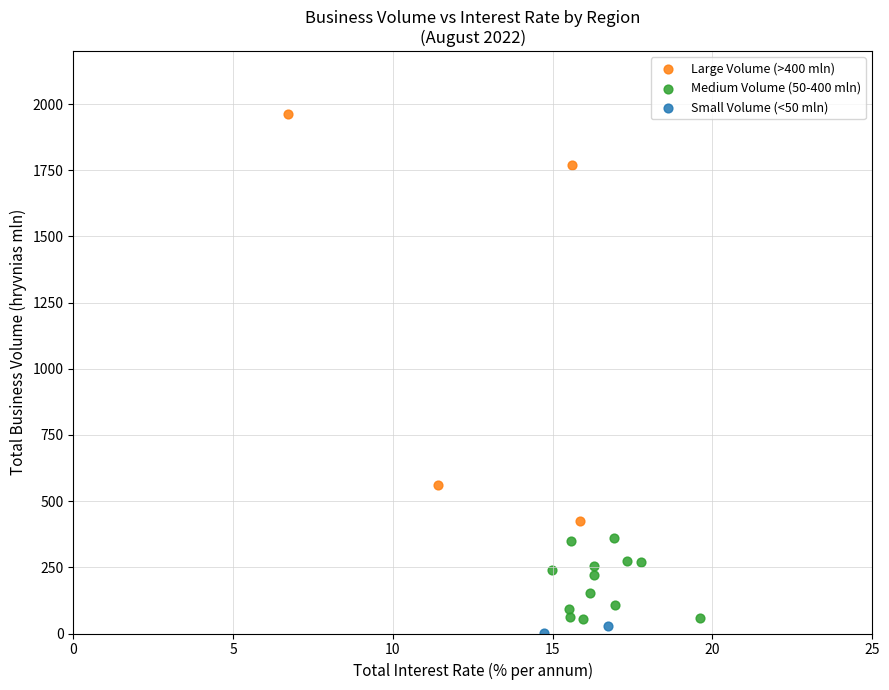

Which series contains the lowest Y value?

Small Volume (<50 mln)